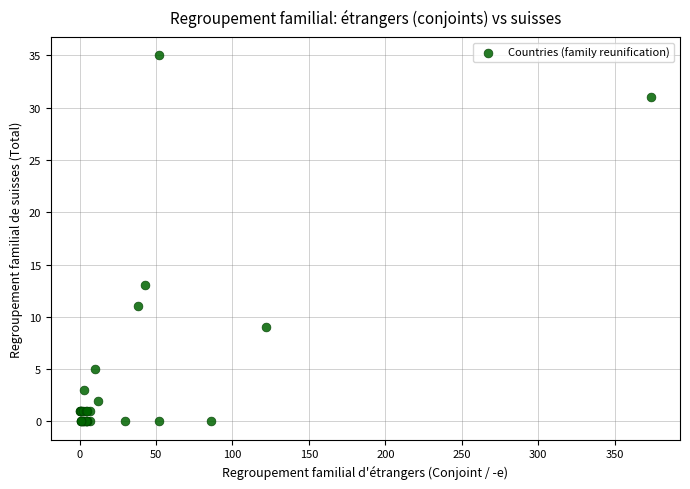

What Y value in the scatter plot is closest to 17?

13